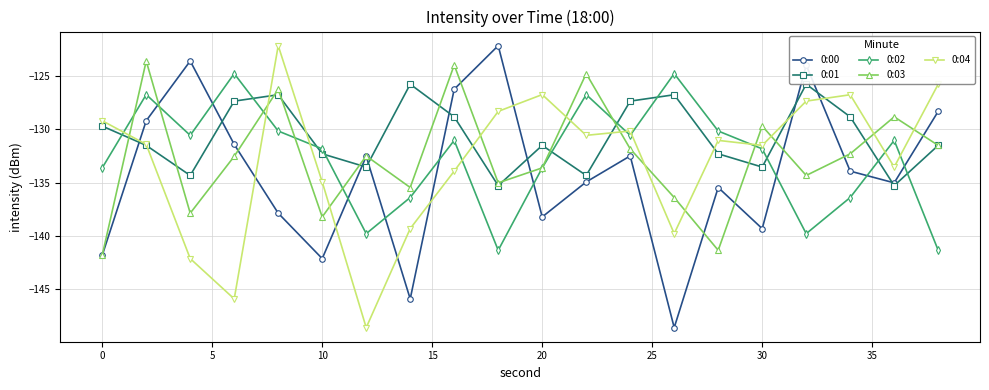

How many data points in 0:03 are above -132?

8